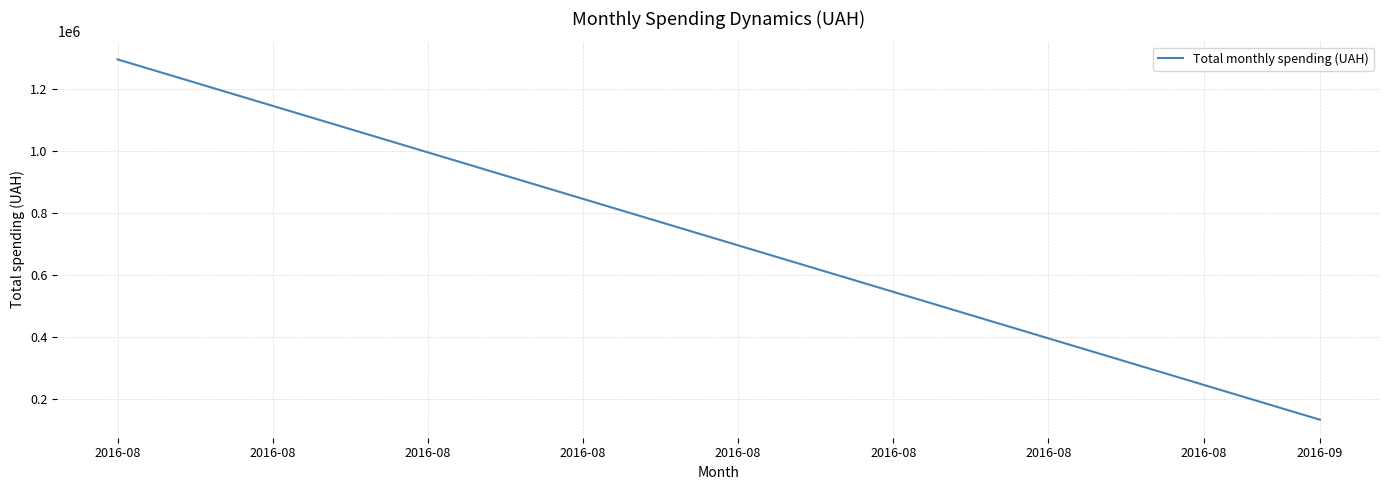

Where is the data nearest to the value 714126?

2016-08